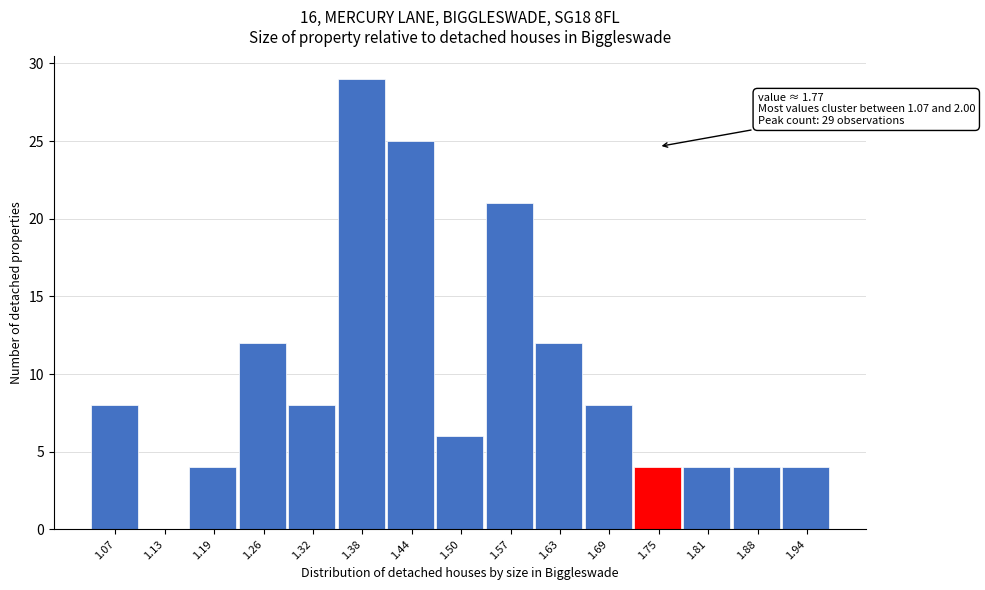

Reading left to right, extract all data points from this chart.

1.07=8	1.13=0	1.19=4	1.26=12	1.32=8	1.38=29	1.44=25	1.50=6	1.57=21	1.63=12	1.69=8	1.75=4	1.81=4	1.88=4	1.94=4